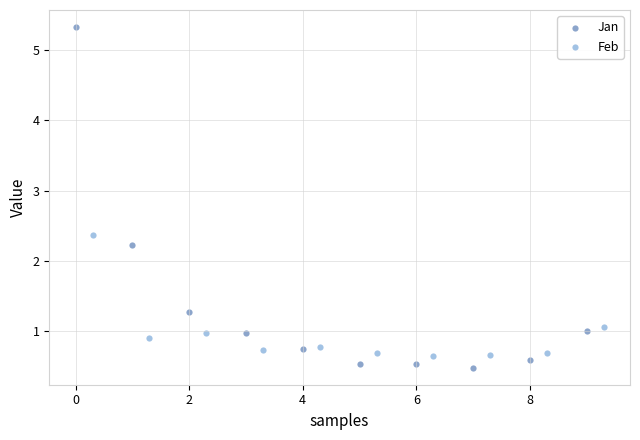

Which series contains the highest Y value?

Jan